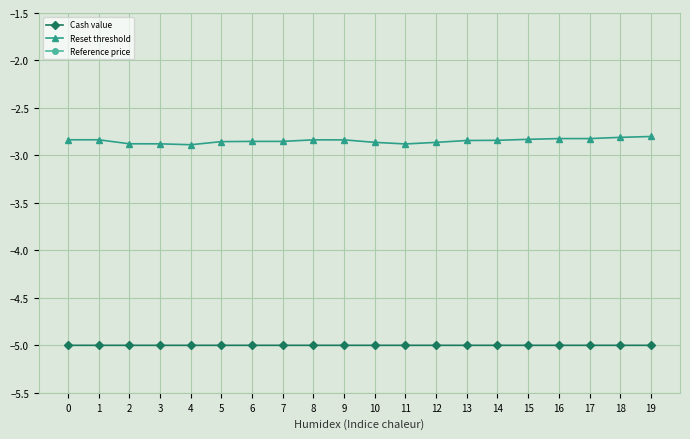

Where is Cash value nearest to the value -4?

19